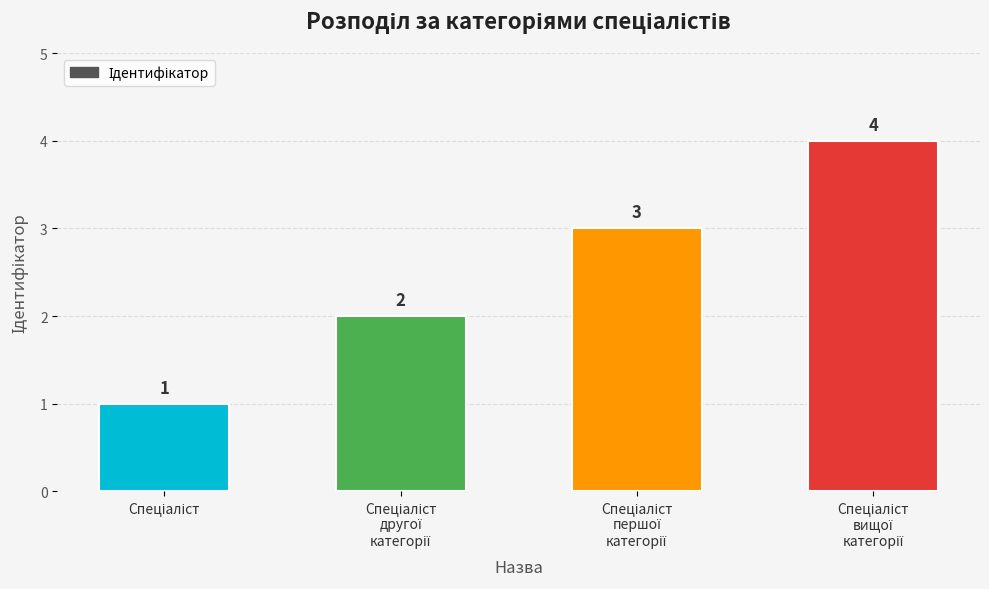

What is the sum of all values?

10